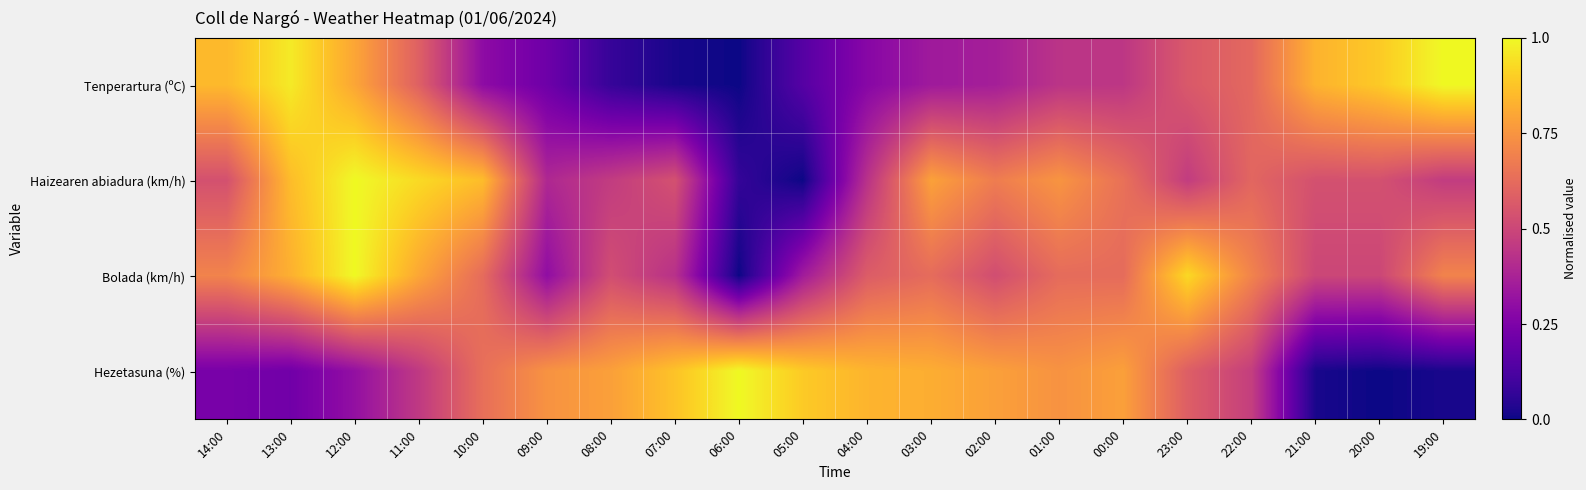

What is the greatest value displayed?

1.0